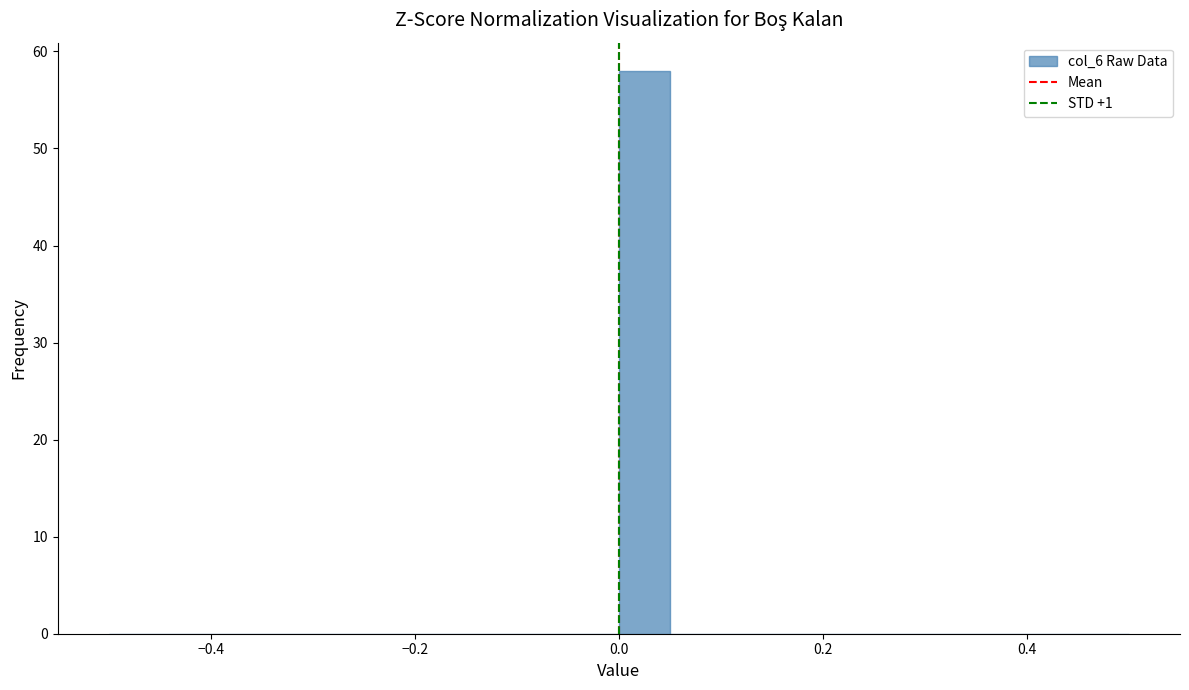

Around what value on the x-axis is the tallest bar? Give the approximate position of its centre, as read against the axis.

0.02